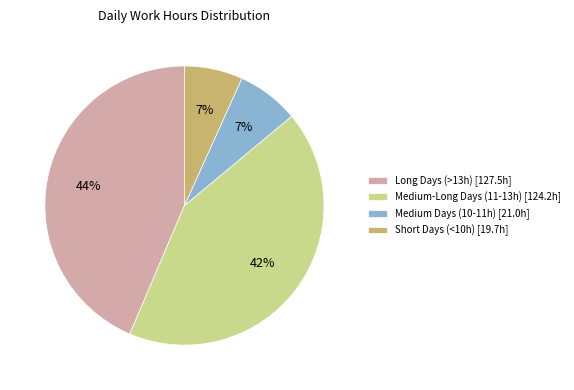

Is there any slice that represents more than half of the pie?

No